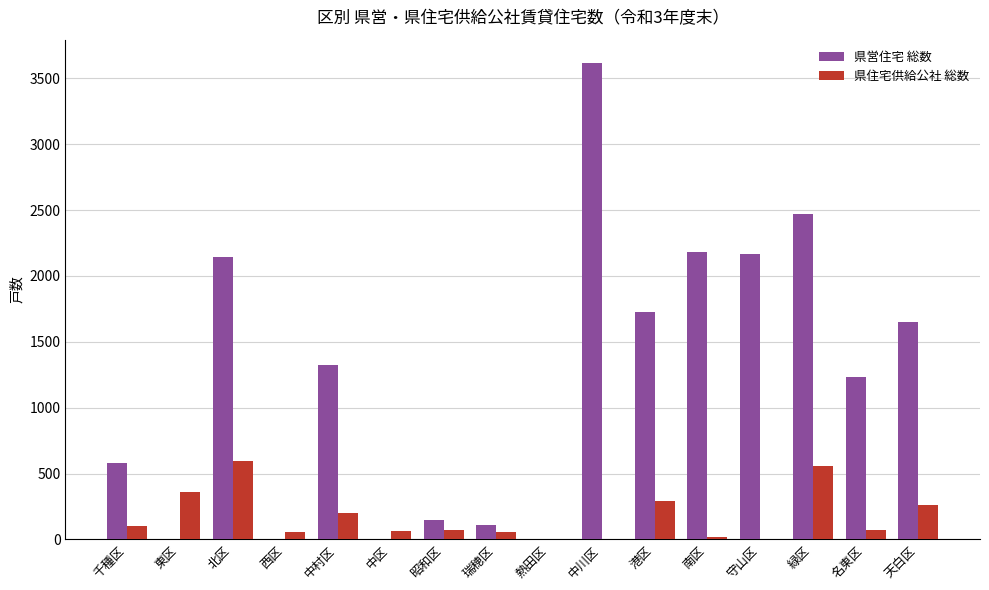

What is the greatest value displayed?

3613